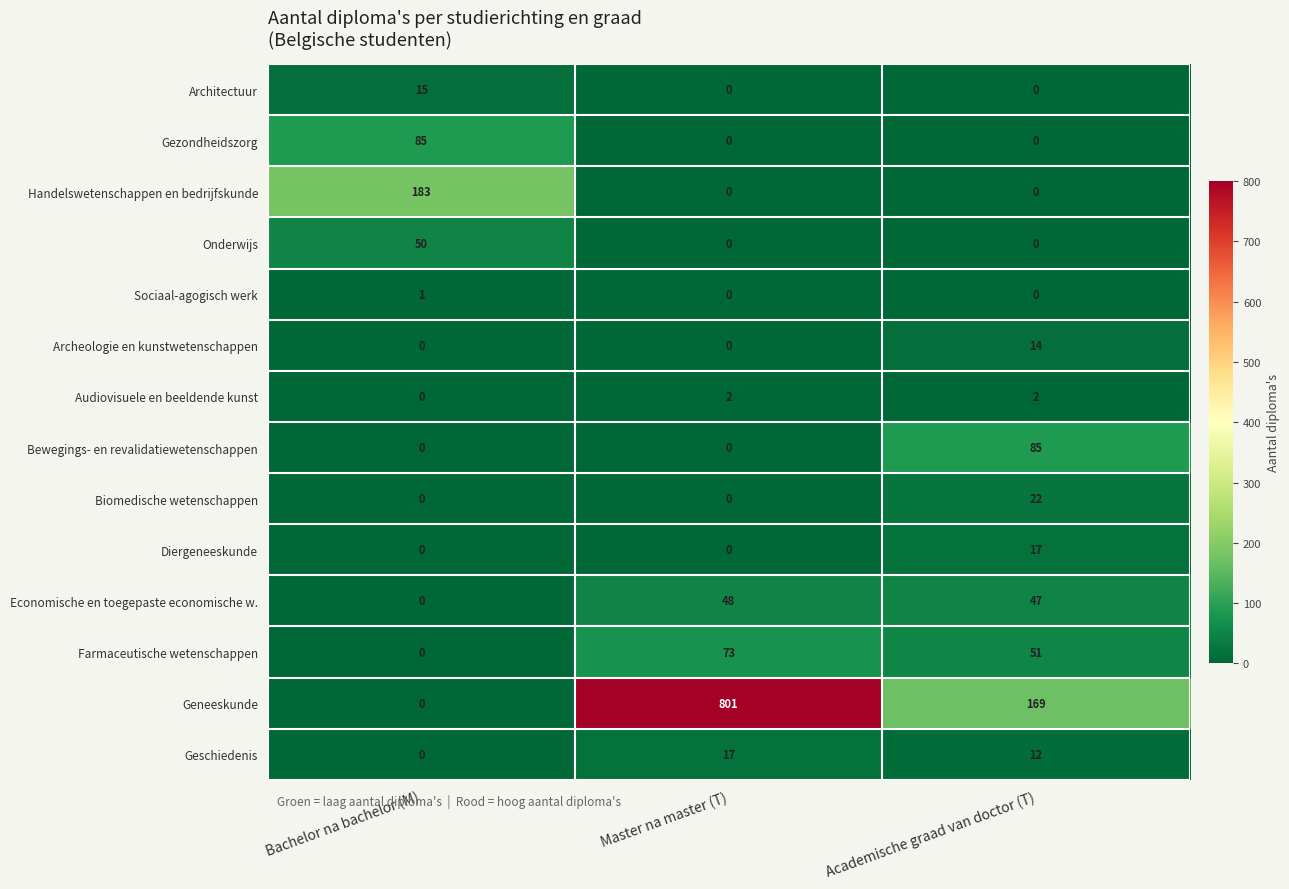

Which series has the widest spread of values?

Geneeskunde